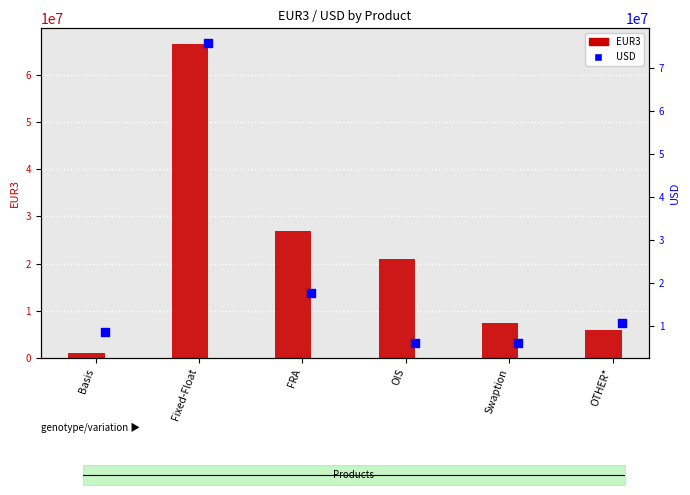

What is the total value across all series at Fixed-Float?

142317736